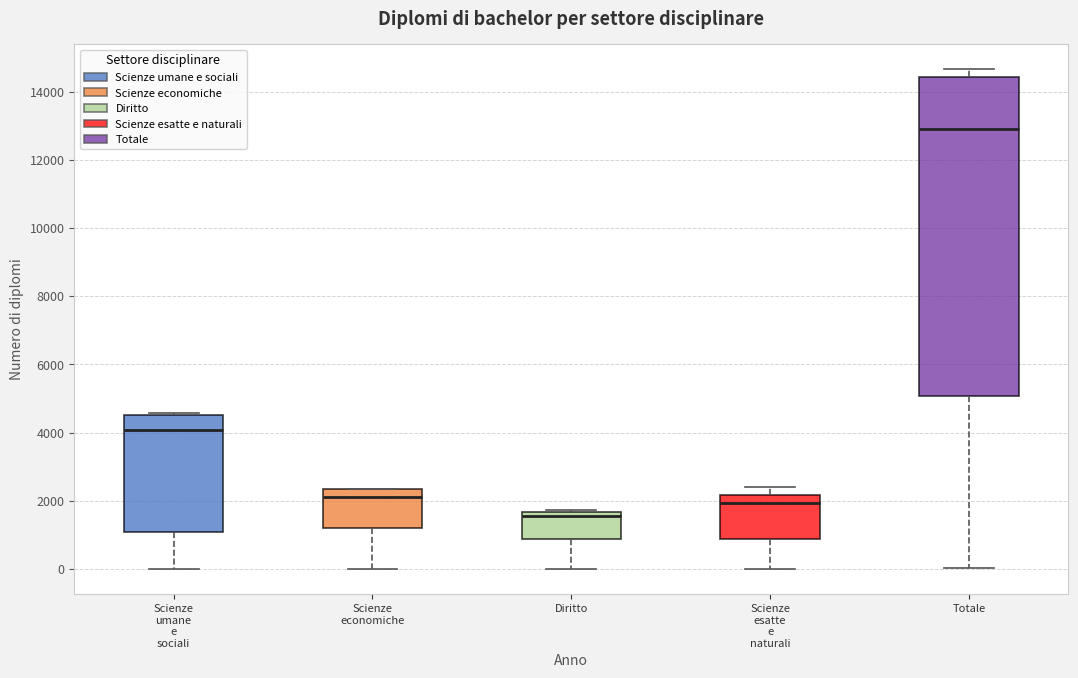

Which box is the tallest, from its lower edge to its upper edge?

Totale